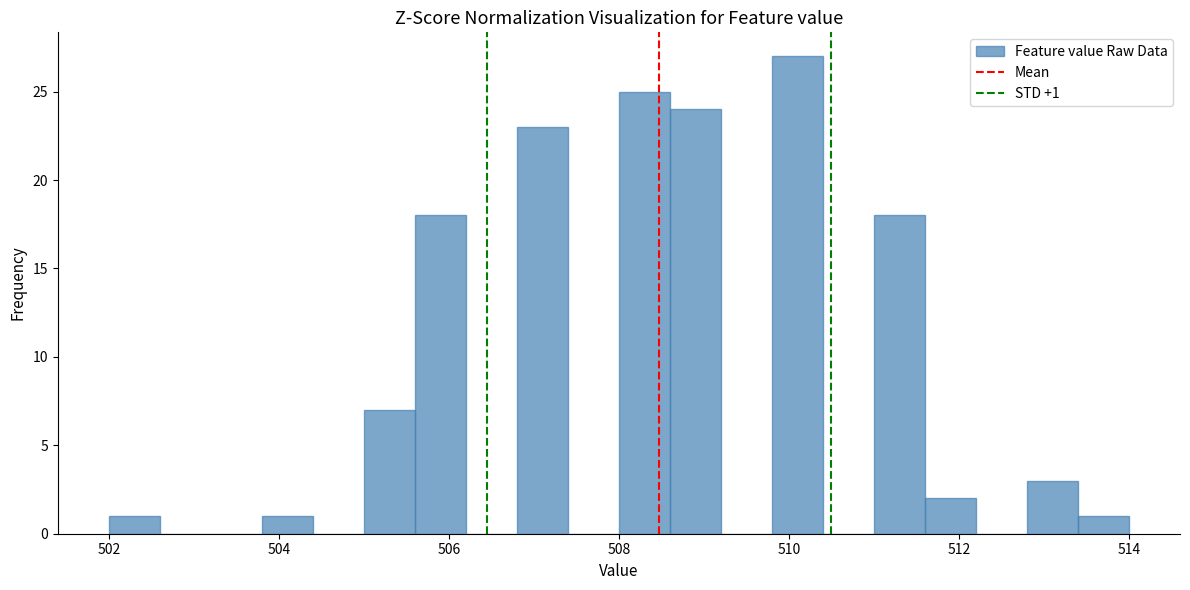

Read against the x-axis, roughly where is the centre of the tallest bar?

510.2